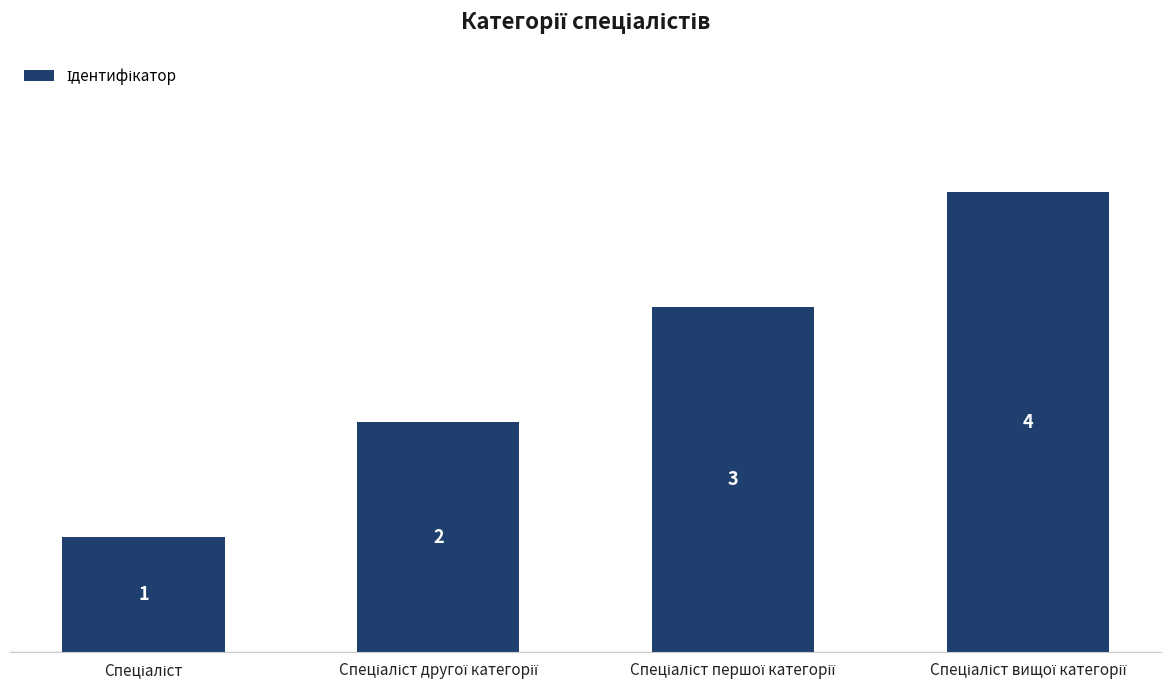

What is the minimum value shown in the chart?

1